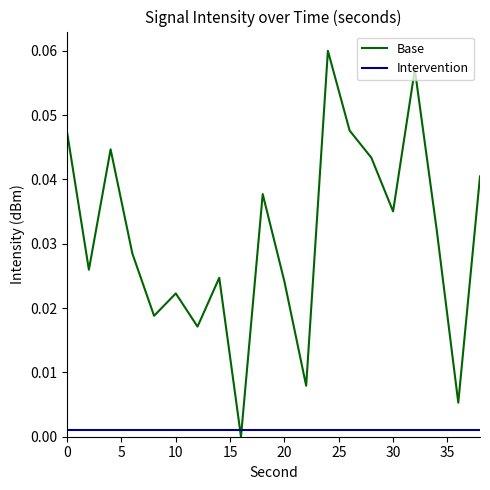

True or false: Base and Intervention cross at least once.

True